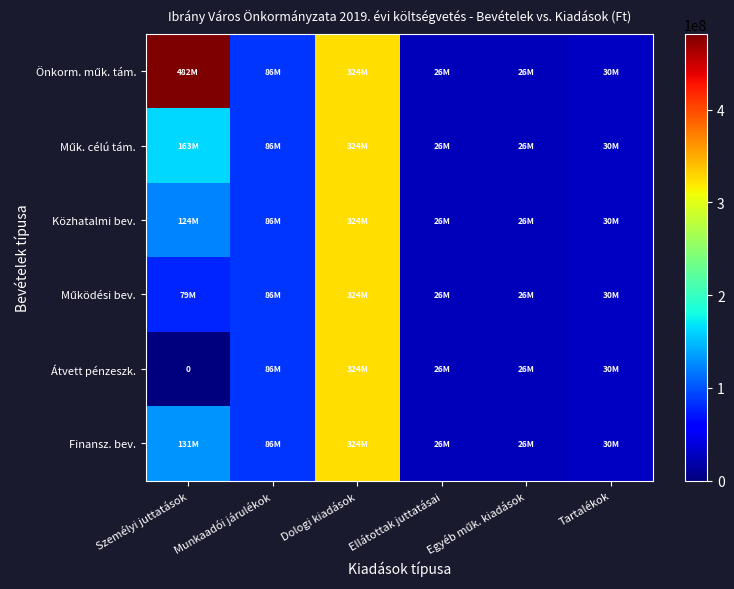

Which series has the largest total across all categories?

Önkorm. műk. tám.